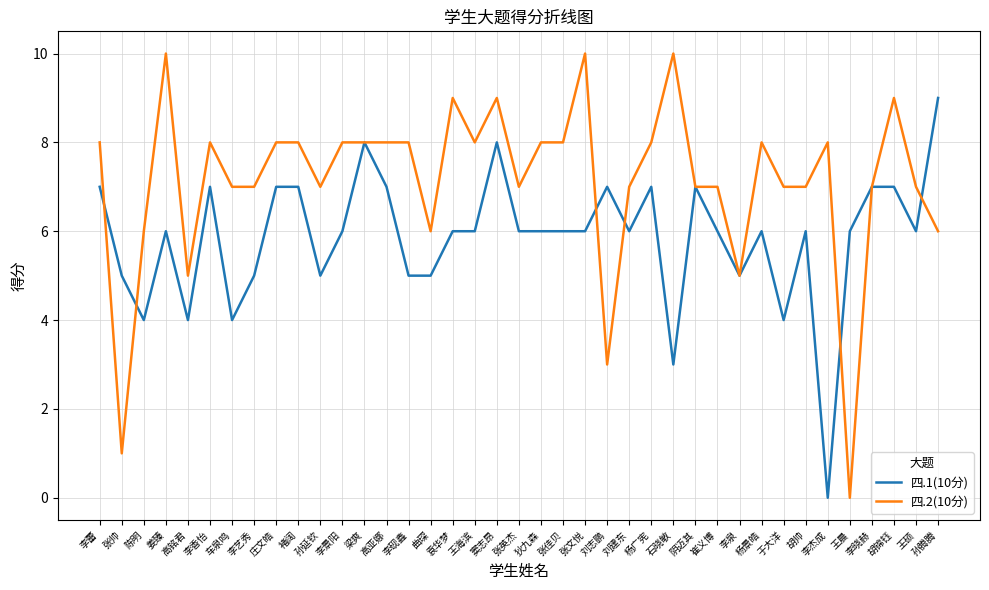

The 四.1(10分) series shows 12 at 李蕾. True or false?

False